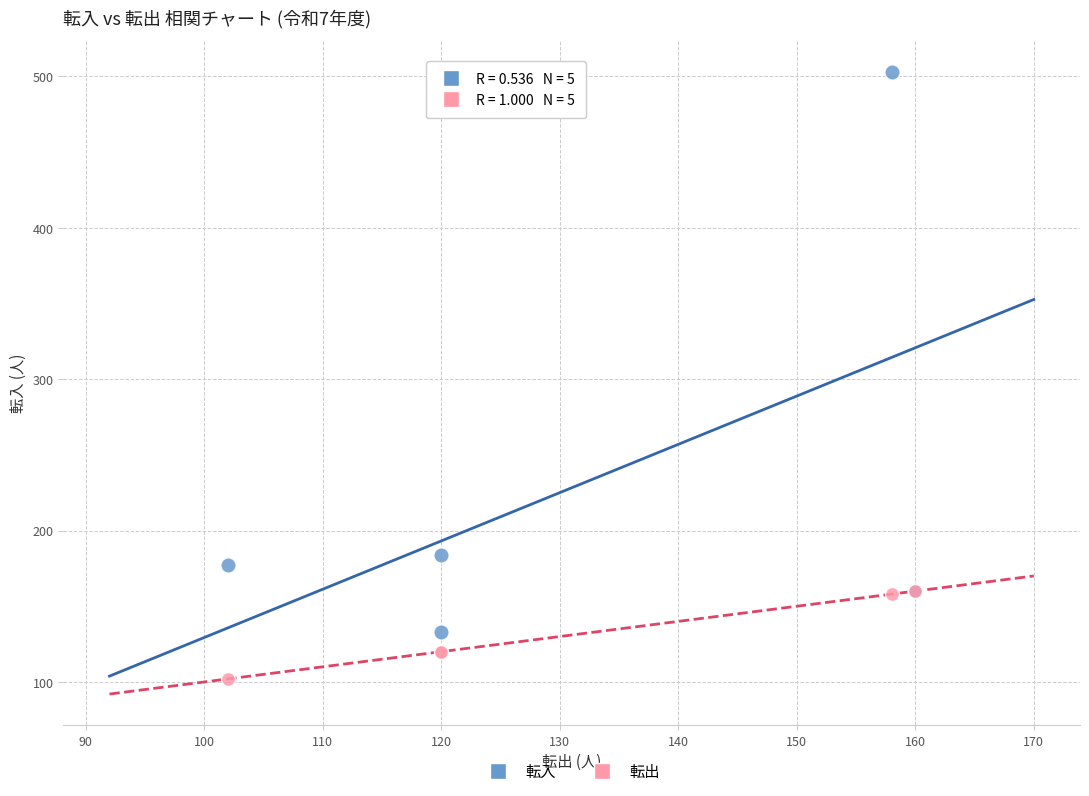

What are all the series names shown in the legend?

転入, 転出